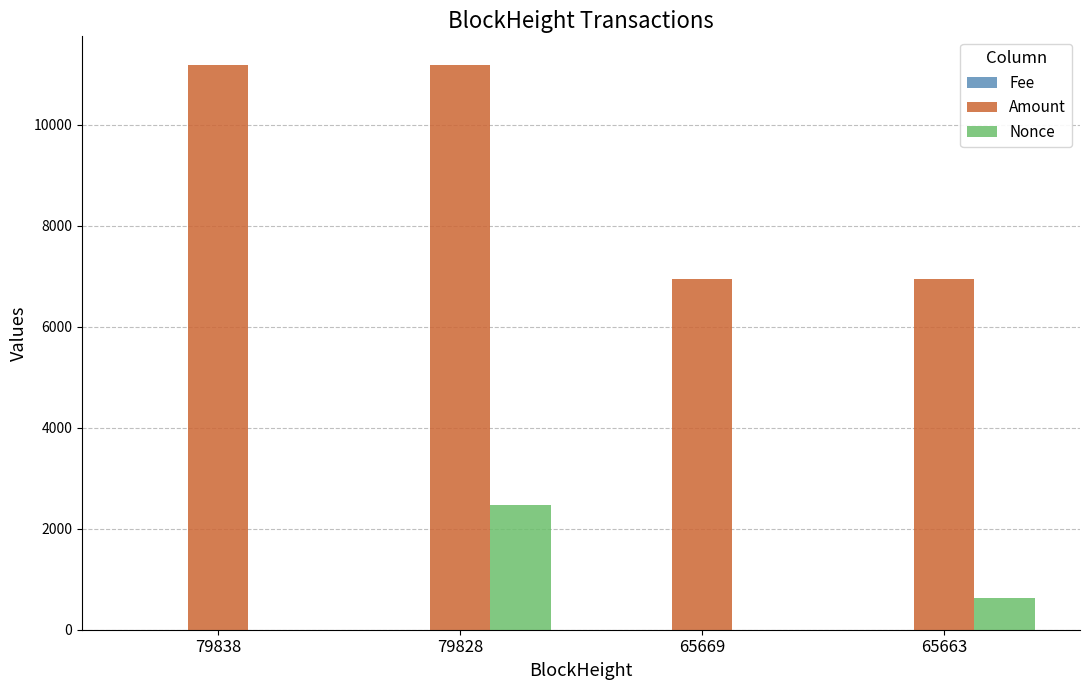

What is the highest value of the Nonce series?

2473.0